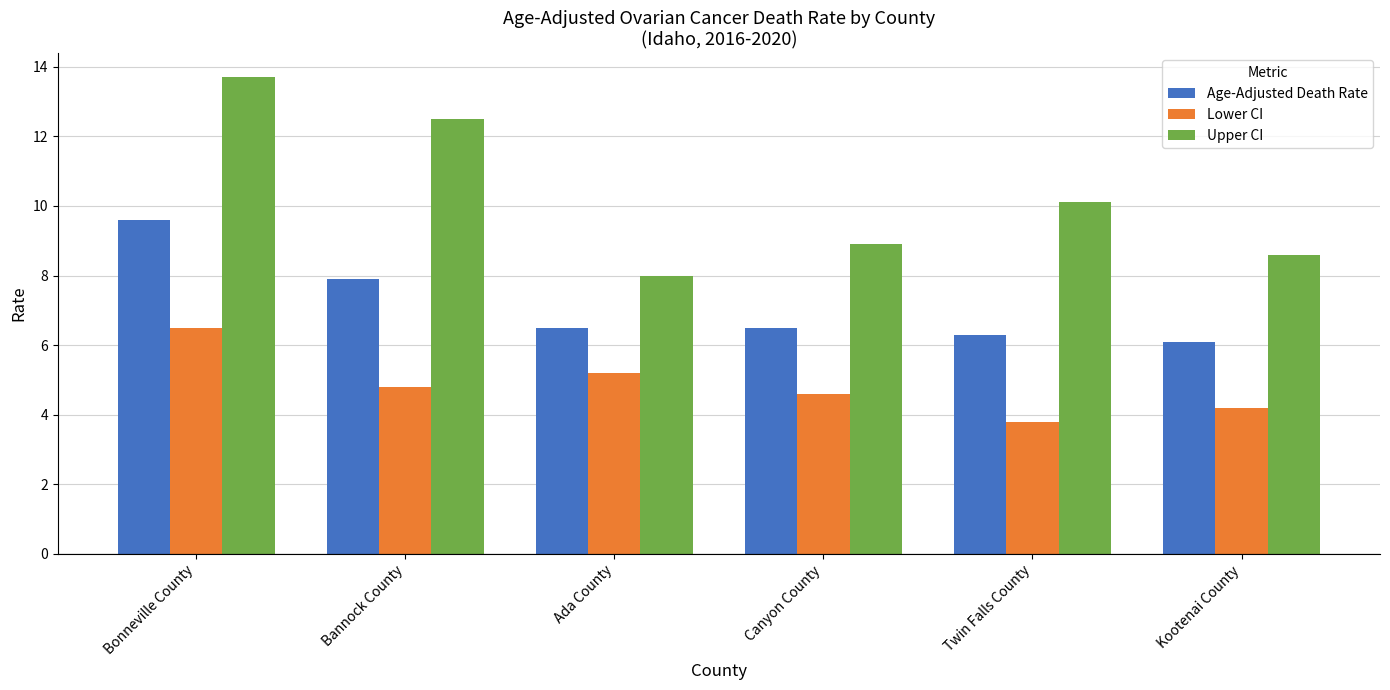

Count the number of data series in this chart.

3